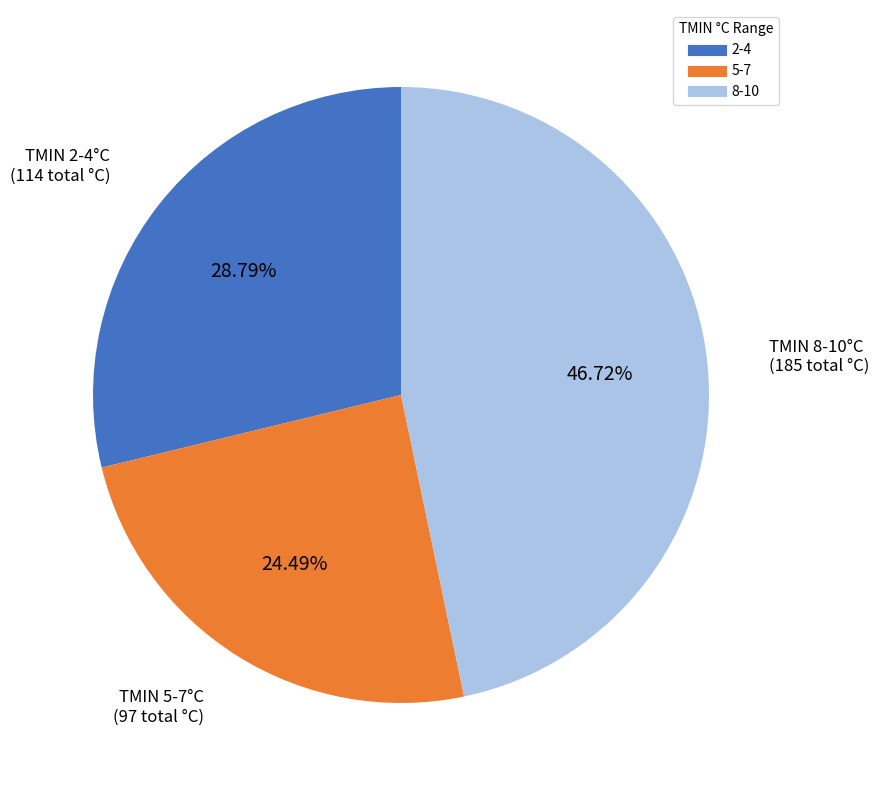

Is there any slice that represents more than half of the pie?

No